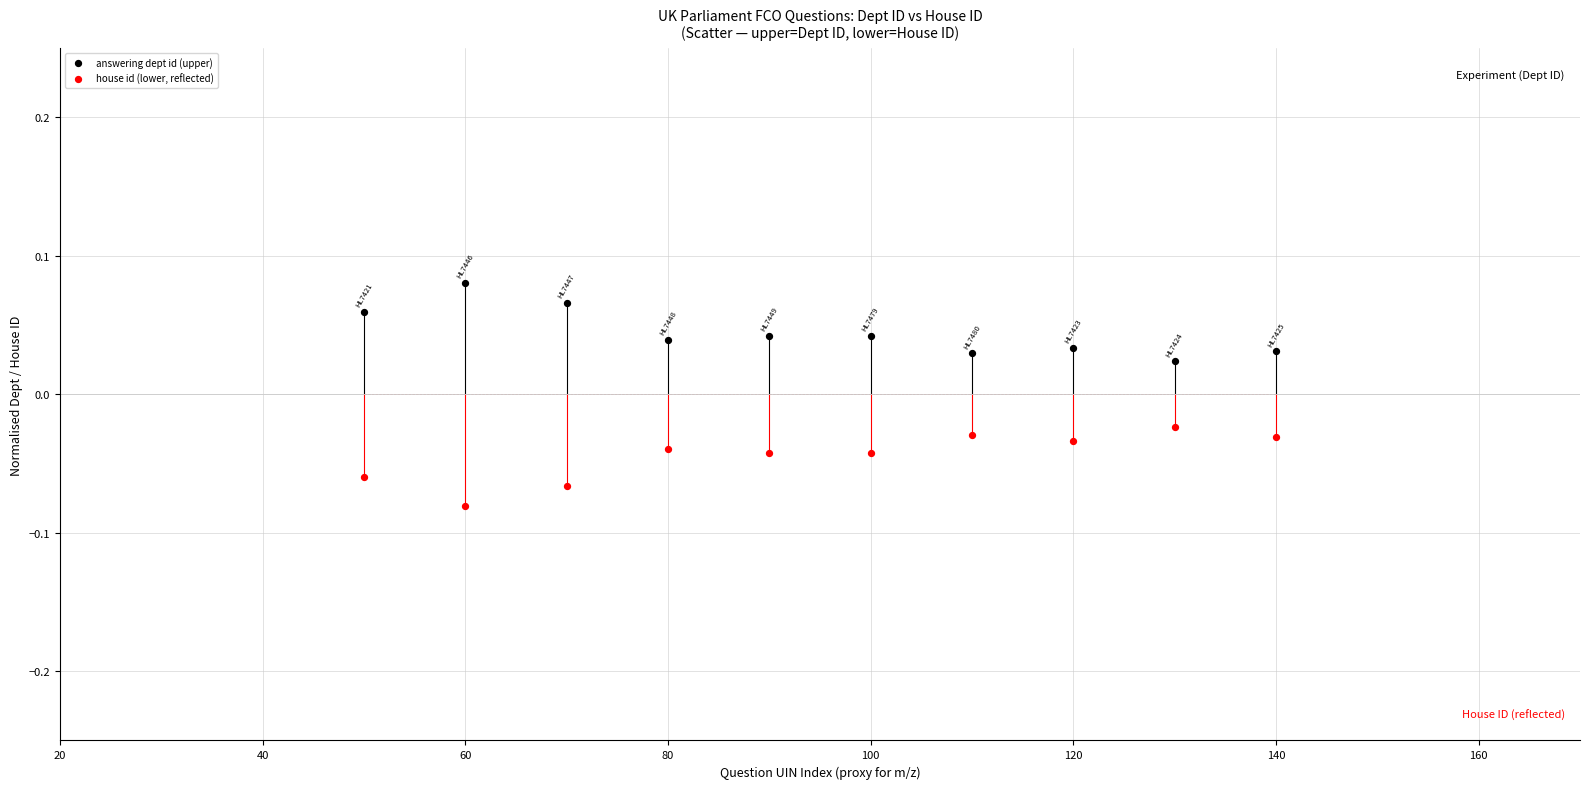

Which series contains the highest Y value?

answering dept id (upper)